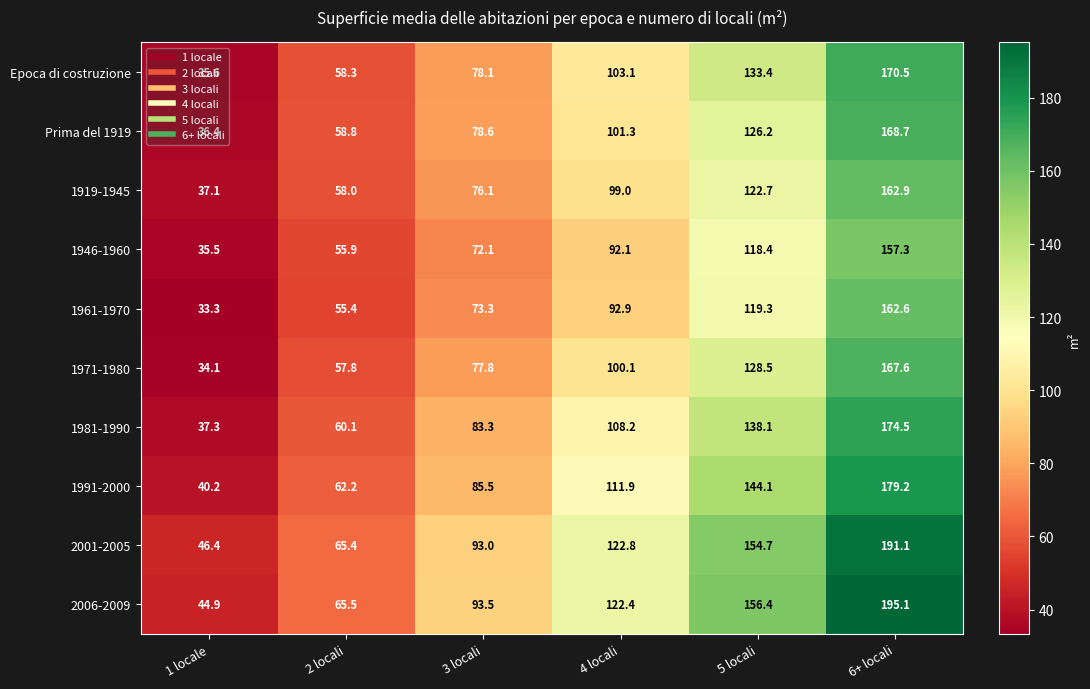

What is the difference between the highest and lowest values at 1 locale?

13.1